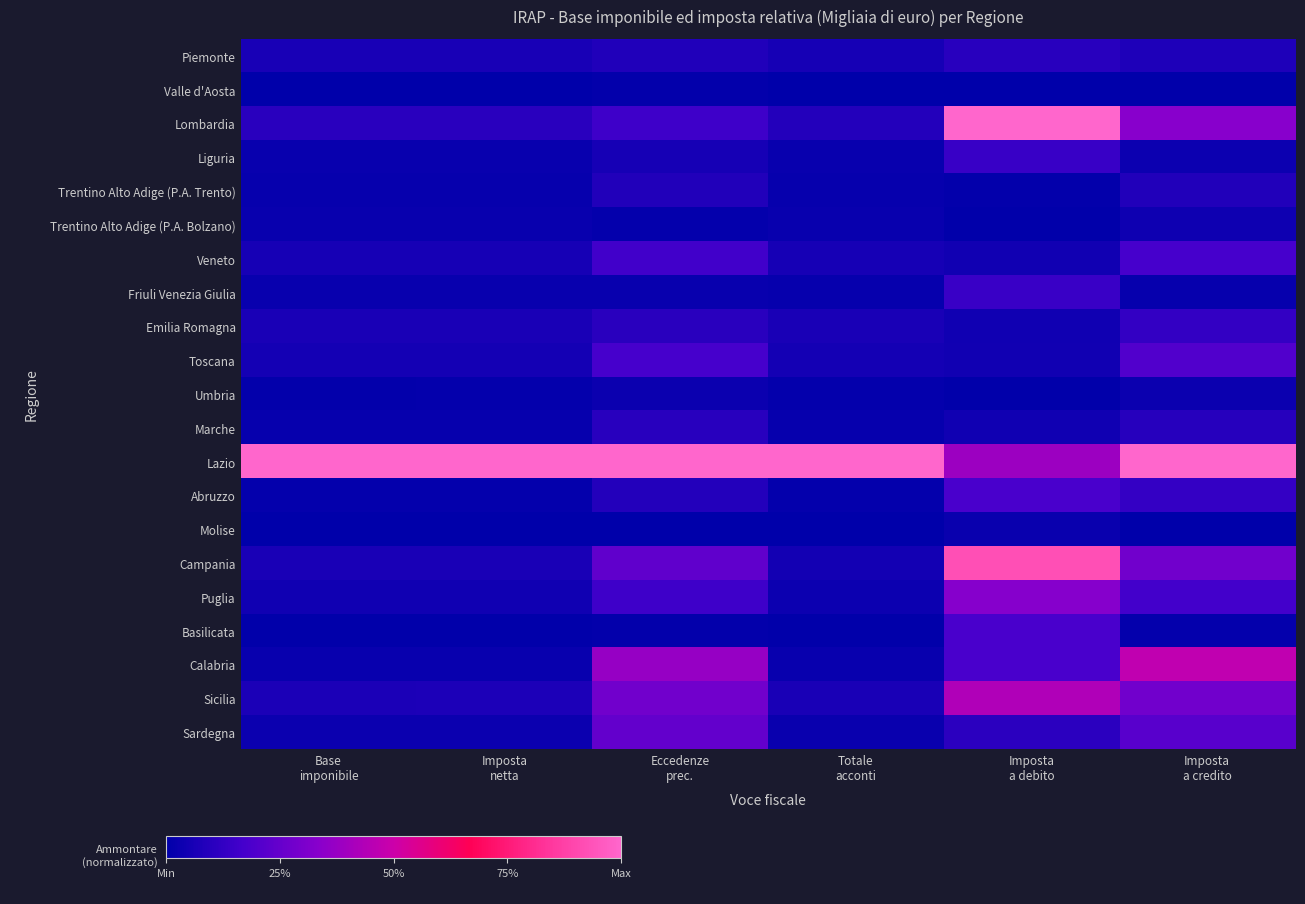

Reading right to left, extract all data points from this chart.

Piemonte: Imposta
a credito=0.1	Imposta
a debito=0.1	Totale
acconti=0.1	Eccedenze
prec.=0.1	Imposta
netta=0.1	Base
imponibile=0.1
Valle d'Aosta: Imposta
a credito=0.0	Imposta
a debito=0.0	Totale
acconti=0.0	Eccedenze
prec.=0.0	Imposta
netta=0.0	Base
imponibile=0.0
Lombardia: Imposta
a credito=0.3	Imposta
a debito=1.0	Totale
acconti=0.1	Eccedenze
prec.=0.2	Imposta
netta=0.1	Base
imponibile=0.1
Liguria: Imposta
a credito=0.0	Imposta
a debito=0.1	Totale
acconti=0.0	Eccedenze
prec.=0.1	Imposta
netta=0.0	Base
imponibile=0.0
Trentino Alto Adige (P.A. Trento): Imposta
a credito=0.1	Imposta
a debito=0.0	Totale
acconti=0.0	Eccedenze
prec.=0.1	Imposta
netta=0.0	Base
imponibile=0.0
Trentino Alto Adige (P.A. Bolzano): Imposta
a credito=0.0	Imposta
a debito=0.0	Totale
acconti=0.0	Eccedenze
prec.=0.0	Imposta
netta=0.0	Base
imponibile=0.0
Veneto: Imposta
a credito=0.2	Imposta
a debito=0.0	Totale
acconti=0.1	Eccedenze
prec.=0.2	Imposta
netta=0.1	Base
imponibile=0.1
Friuli Venezia Giulia: Imposta
a credito=0.0	Imposta
a debito=0.1	Totale
acconti=0.0	Eccedenze
prec.=0.0	Imposta
netta=0.0	Base
imponibile=0.0
Emilia Romagna: Imposta
a credito=0.1	Imposta
a debito=0.0	Totale
acconti=0.1	Eccedenze
prec.=0.1	Imposta
netta=0.1	Base
imponibile=0.1
Toscana: Imposta
a credito=0.2	Imposta
a debito=0.0	Totale
acconti=0.1	Eccedenze
prec.=0.2	Imposta
netta=0.1	Base
imponibile=0.1
Umbria: Imposta
a credito=0.0	Imposta
a debito=0.0	Totale
acconti=0.0	Eccedenze
prec.=0.0	Imposta
netta=0.0	Base
imponibile=0.0
Marche: Imposta
a credito=0.1	Imposta
a debito=0.0	Totale
acconti=0.0	Eccedenze
prec.=0.1	Imposta
netta=0.0	Base
imponibile=0.0
Lazio: Imposta
a credito=1.0	Imposta
a debito=0.4	Totale
acconti=1.0	Eccedenze
prec.=1.0	Imposta
netta=1.0	Base
imponibile=1.0
Abruzzo: Imposta
a credito=0.1	Imposta
a debito=0.2	Totale
acconti=0.0	Eccedenze
prec.=0.1	Imposta
netta=0.0	Base
imponibile=0.0
Molise: Imposta
a credito=0.0	Imposta
a debito=0.0	Totale
acconti=0.0	Eccedenze
prec.=0.0	Imposta
netta=0.0	Base
imponibile=0.0
Campania: Imposta
a credito=0.3	Imposta
a debito=0.9	Totale
acconti=0.0	Eccedenze
prec.=0.2	Imposta
netta=0.1	Base
imponibile=0.1
Puglia: Imposta
a credito=0.2	Imposta
a debito=0.3	Totale
acconti=0.0	Eccedenze
prec.=0.2	Imposta
netta=0.0	Base
imponibile=0.0
Basilicata: Imposta
a credito=0.0	Imposta
a debito=0.2	Totale
acconti=0.0	Eccedenze
prec.=0.0	Imposta
netta=0.0	Base
imponibile=0.0
Calabria: Imposta
a credito=0.5	Imposta
a debito=0.2	Totale
acconti=0.0	Eccedenze
prec.=0.4	Imposta
netta=0.0	Base
imponibile=0.0
Sicilia: Imposta
a credito=0.3	Imposta
a debito=0.4	Totale
acconti=0.1	Eccedenze
prec.=0.3	Imposta
netta=0.1	Base
imponibile=0.1
Sardegna: Imposta
a credito=0.2	Imposta
a debito=0.1	Totale
acconti=0.0	Eccedenze
prec.=0.2	Imposta
netta=0.0	Base
imponibile=0.0